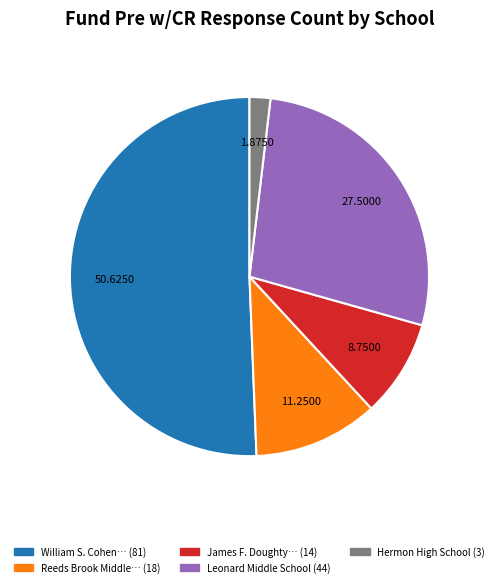

Is there a majority slice in this chart?

Yes